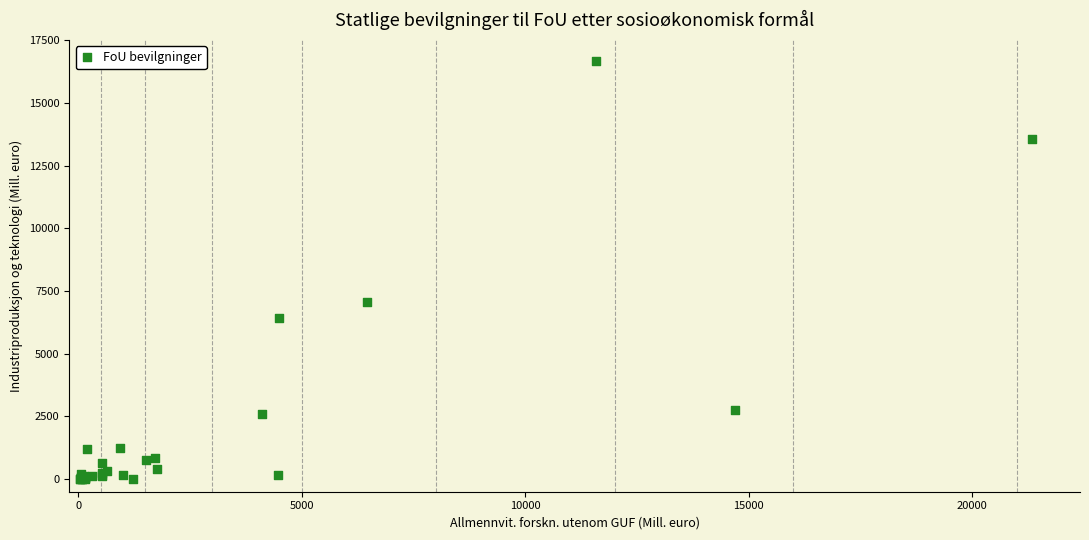

What Y value in the scatter plot is closest to 8338?

7073.4